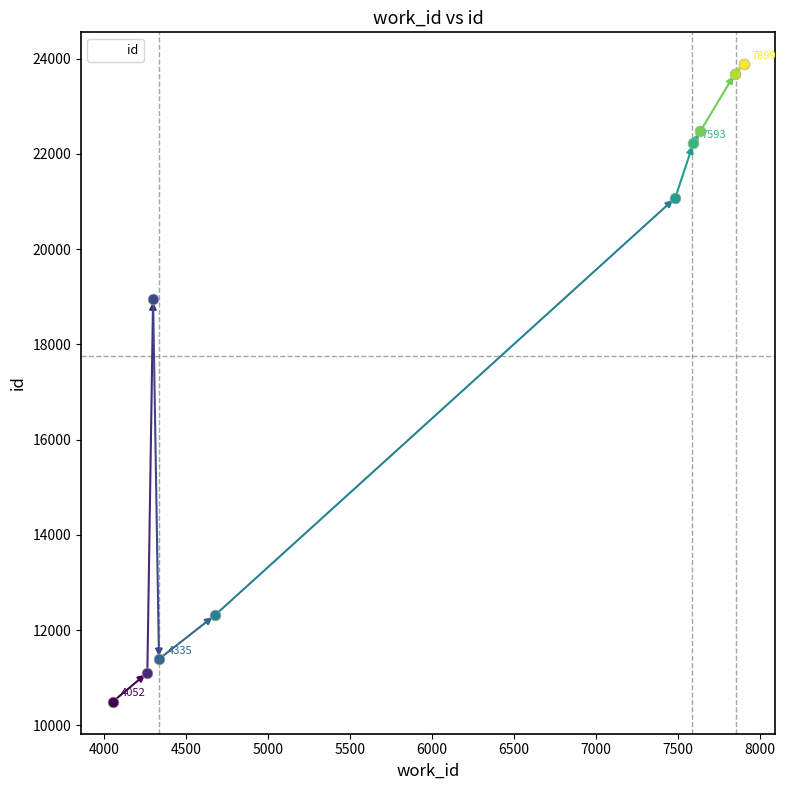

What is the greatest value displayed?

23881